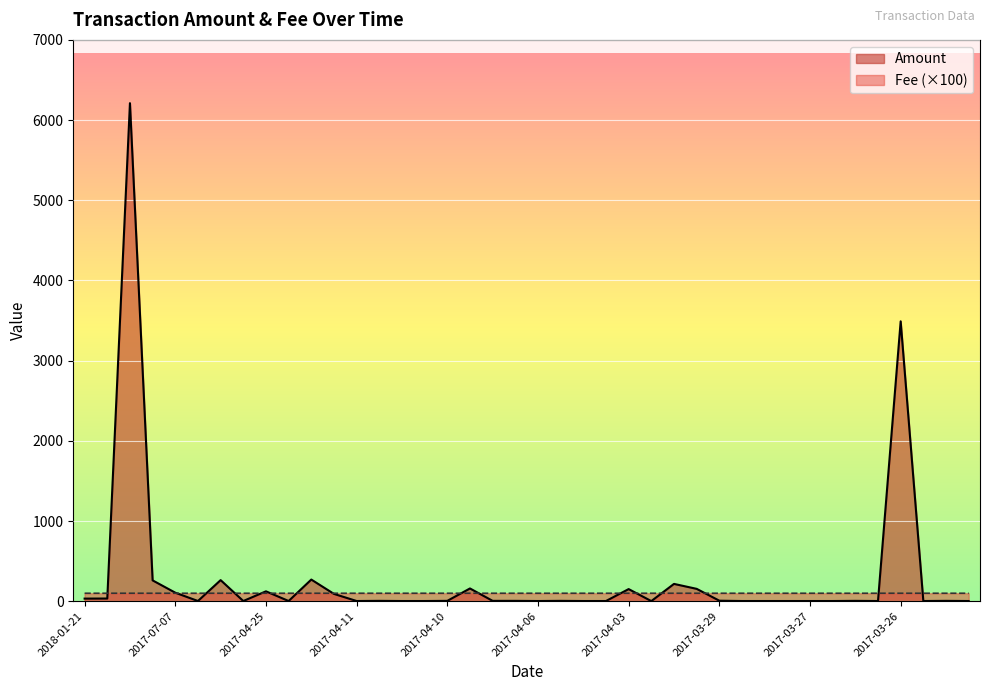

Which series has the largest range (max minus min)?

Amount